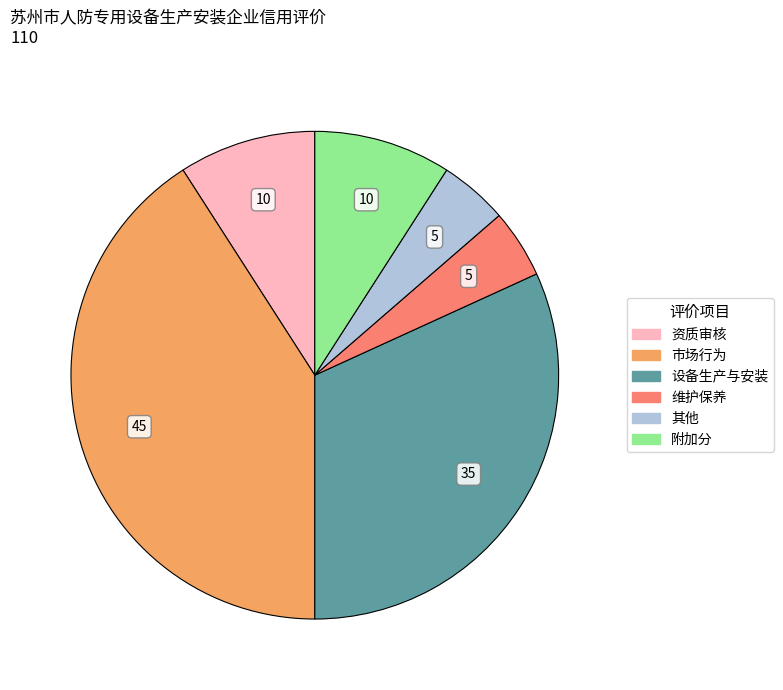

Between 市场行为 and 附加分, which is larger?

市场行为